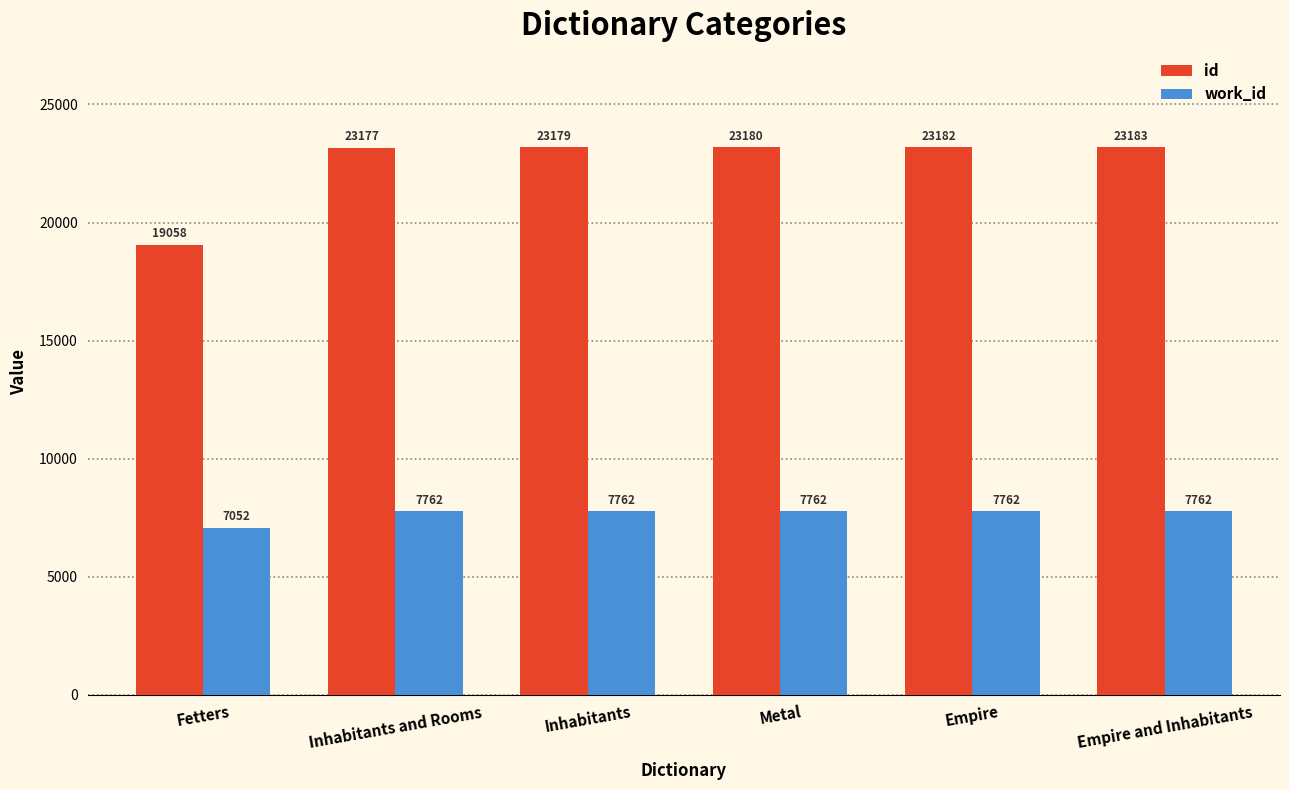

How many bars are there in each group?

2